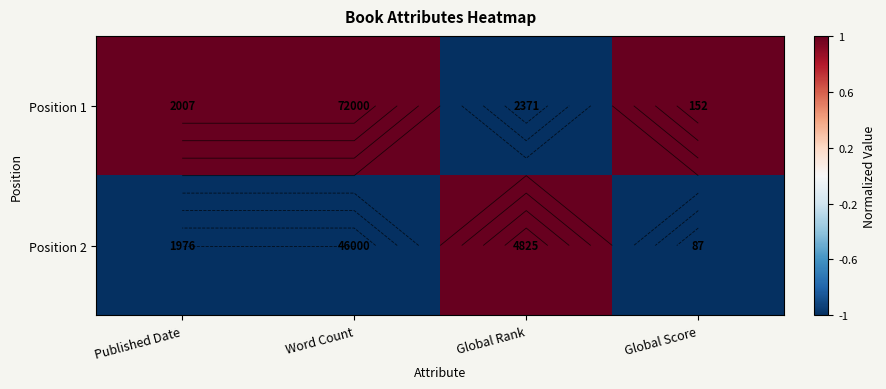

The value of Position 1 at Global Rank is -1. True or false?

False